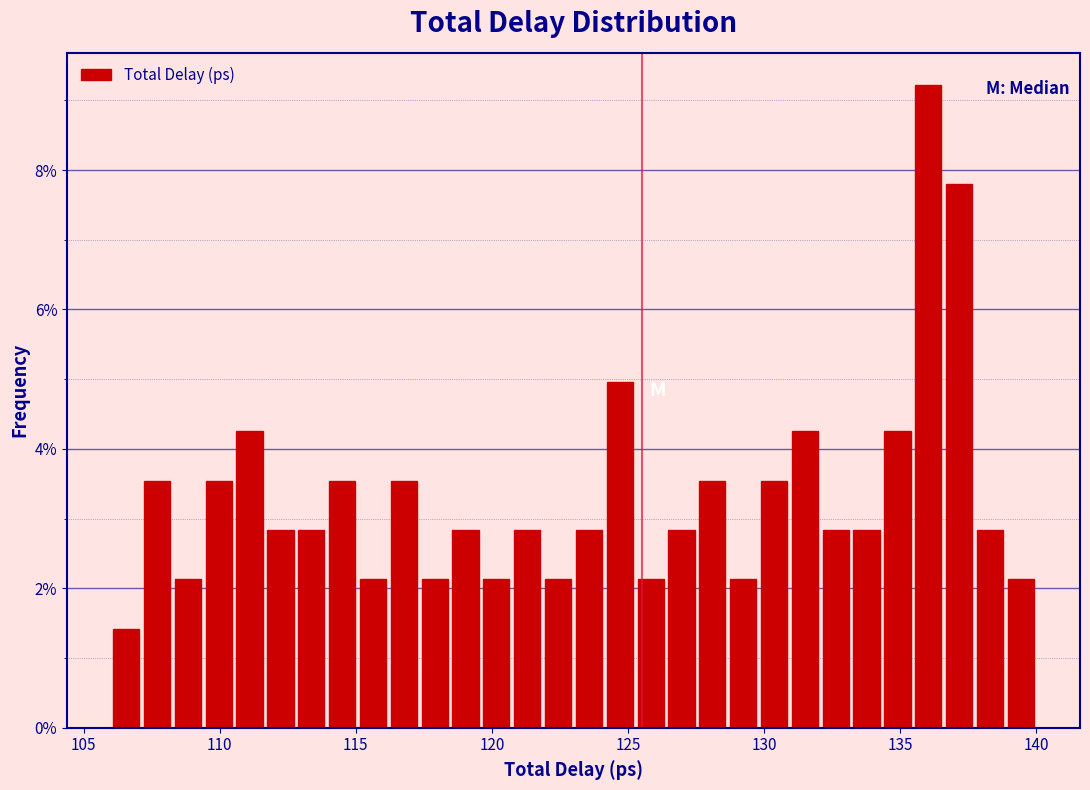

Around what value on the x-axis is the tallest bar? Give the approximate position of its centre, as read against the axis.

136.0